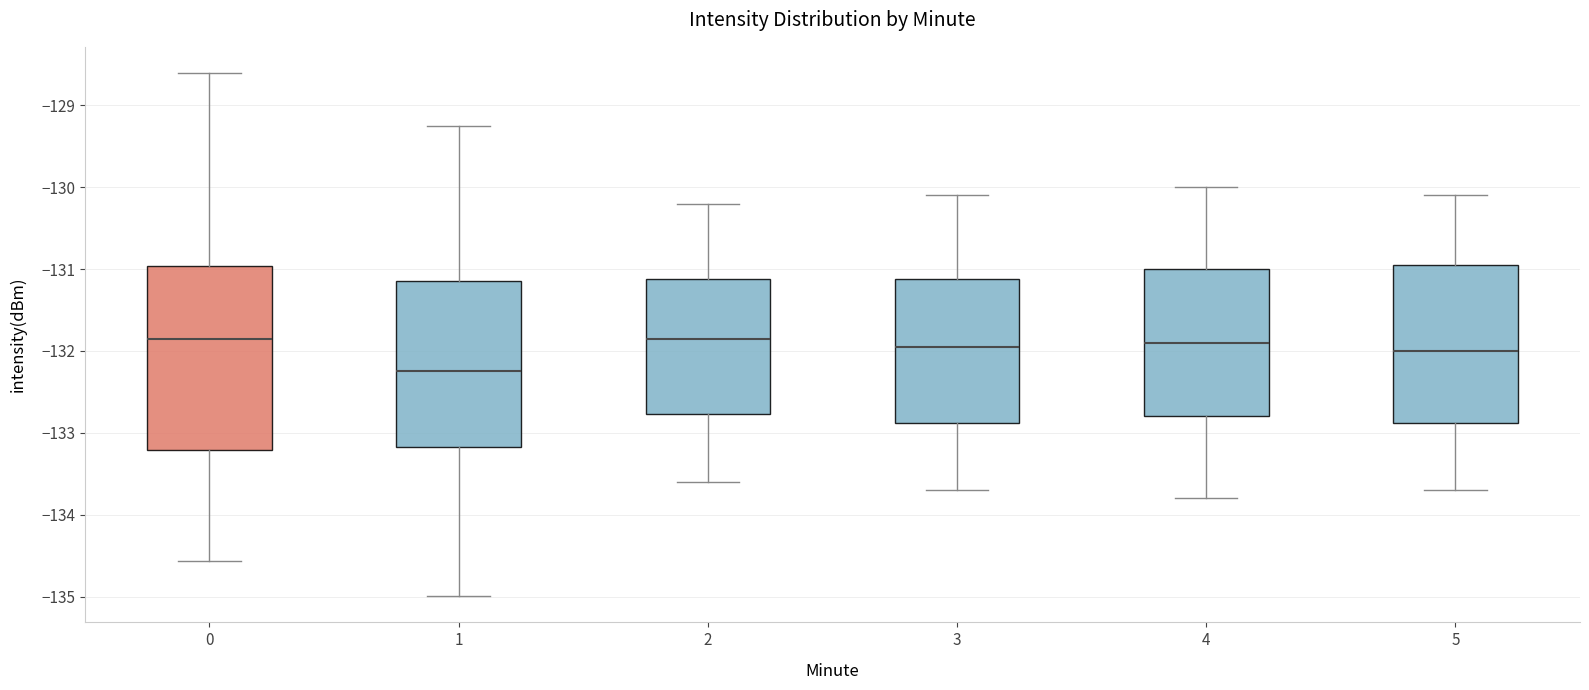

Which box has the lowest median line?

1